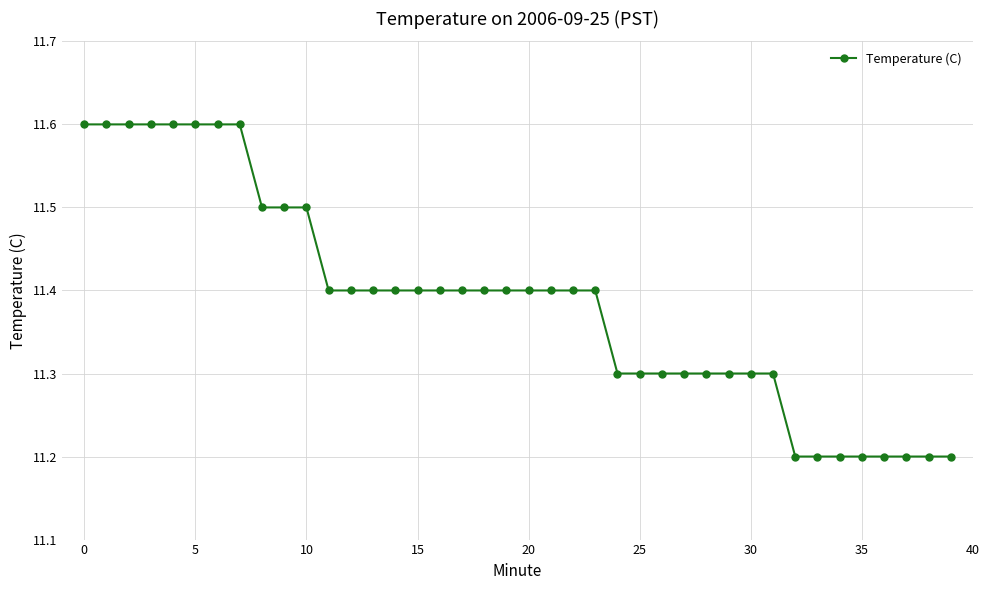

Count the values in the range 11 to 12.

40